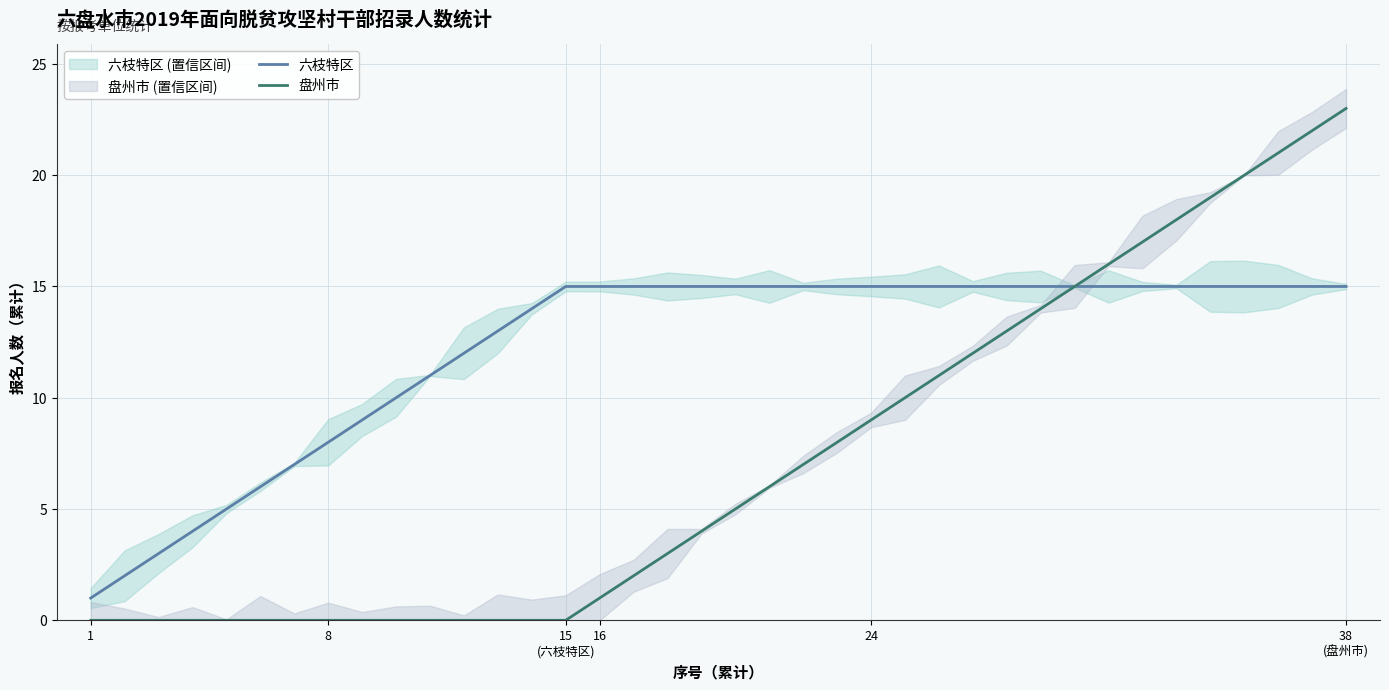

How many distinct data groups are displayed?

2